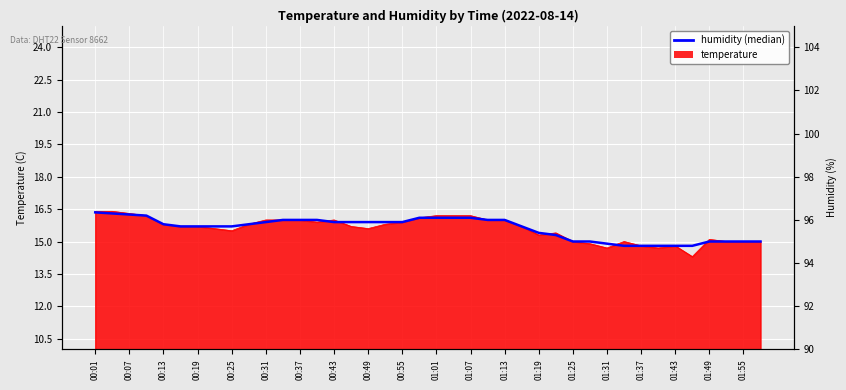

What is the average value?

15.6